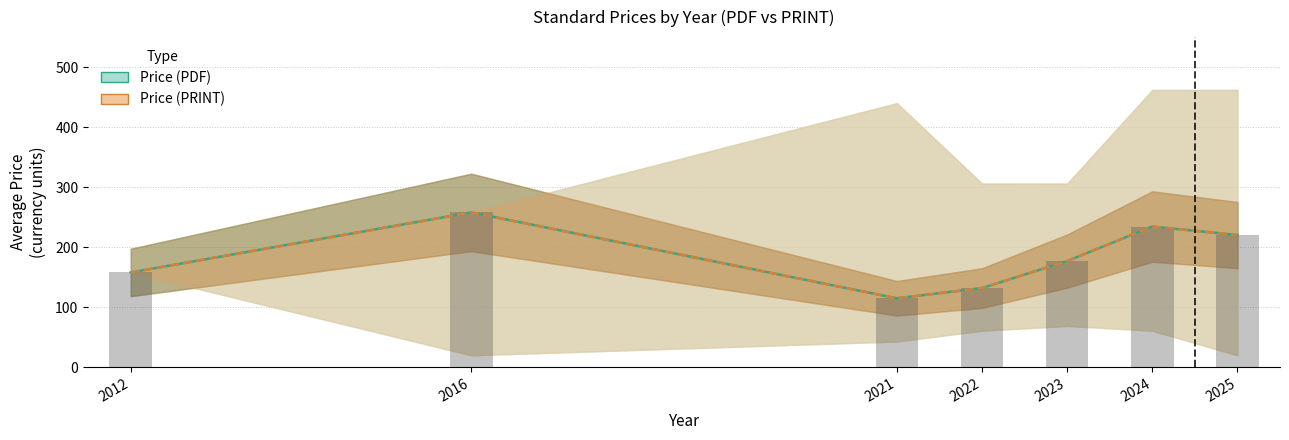

Which series has the largest total across all categories?

Price (PDF)